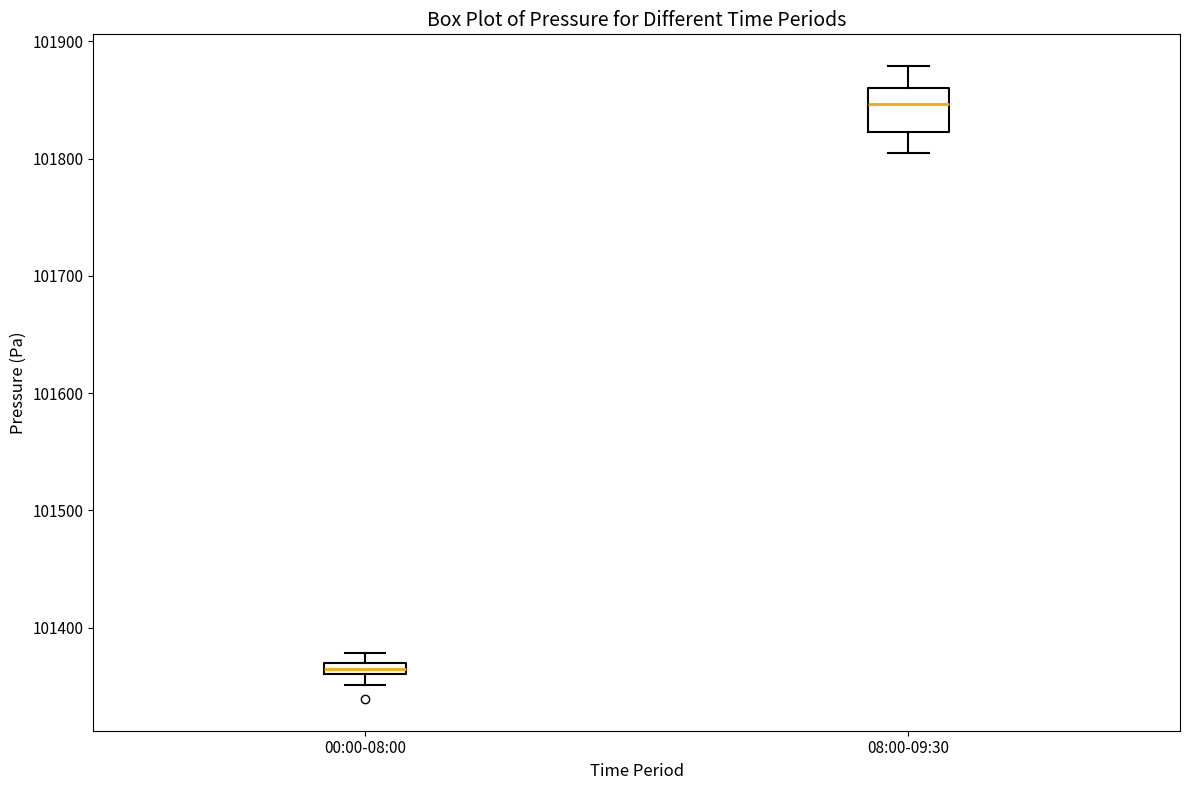

Where does the upper whisker of the box for 08:00-09:30 end on the y-axis? The values are not printed on the chart, so give them approximately, as read against the axis.

101880